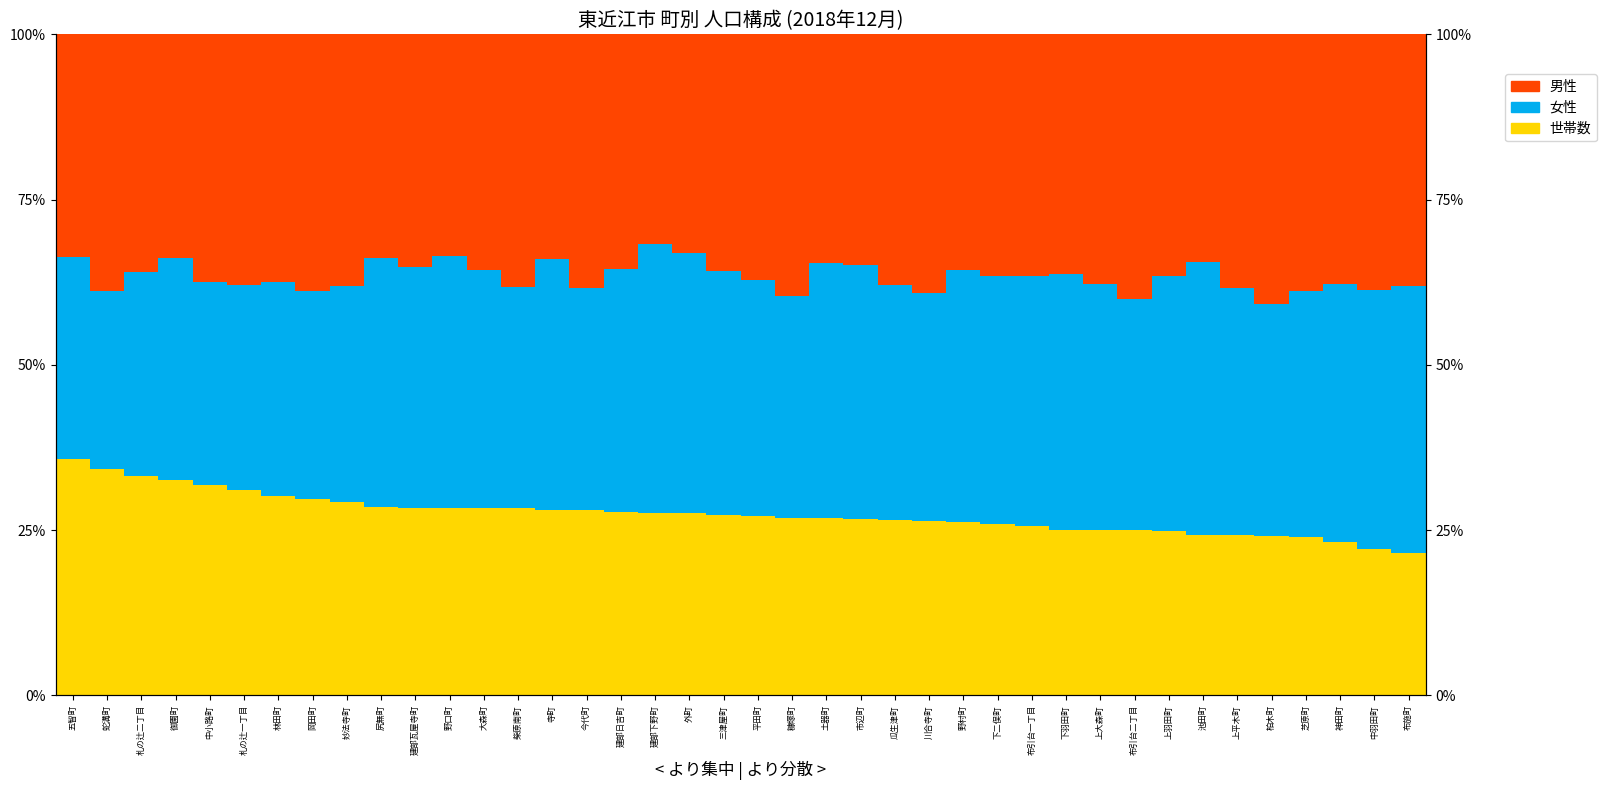

What is the total value across all series at 札の辻二丁目?

100.0